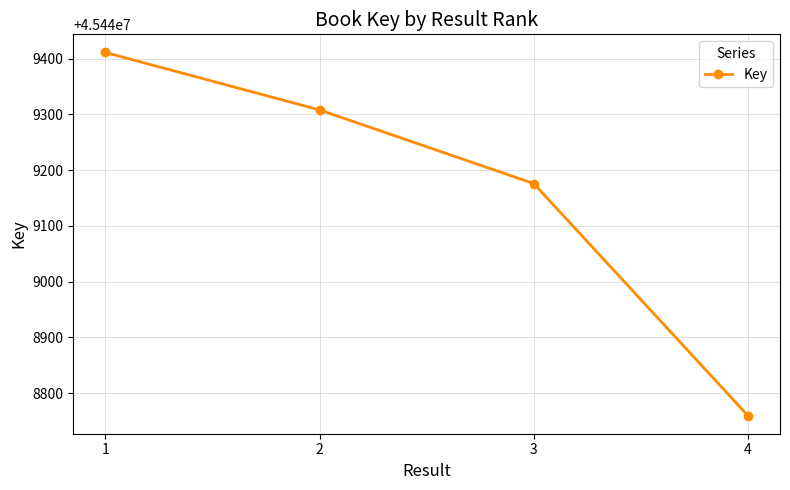

What is the sum of all values?

181796655